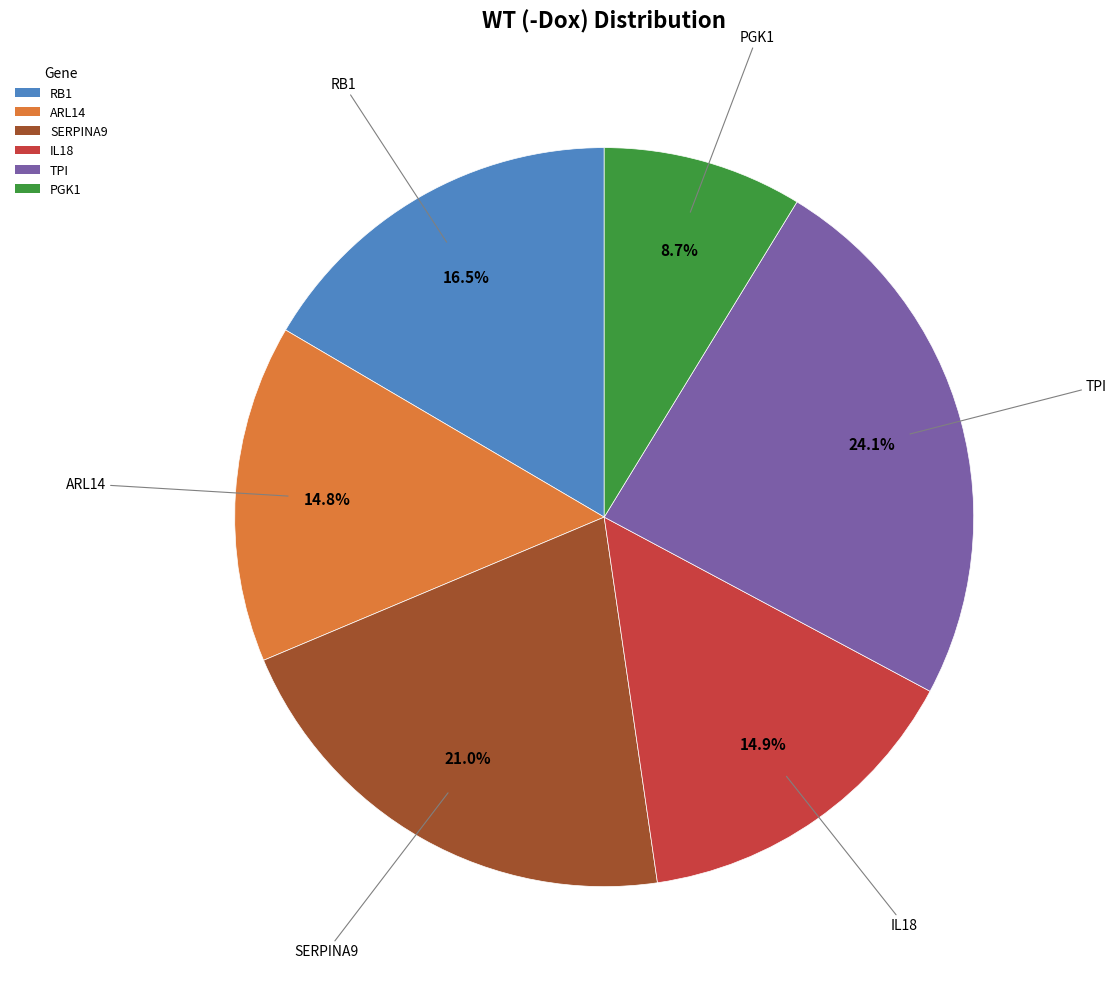

Is there any slice that represents more than half of the pie?

No